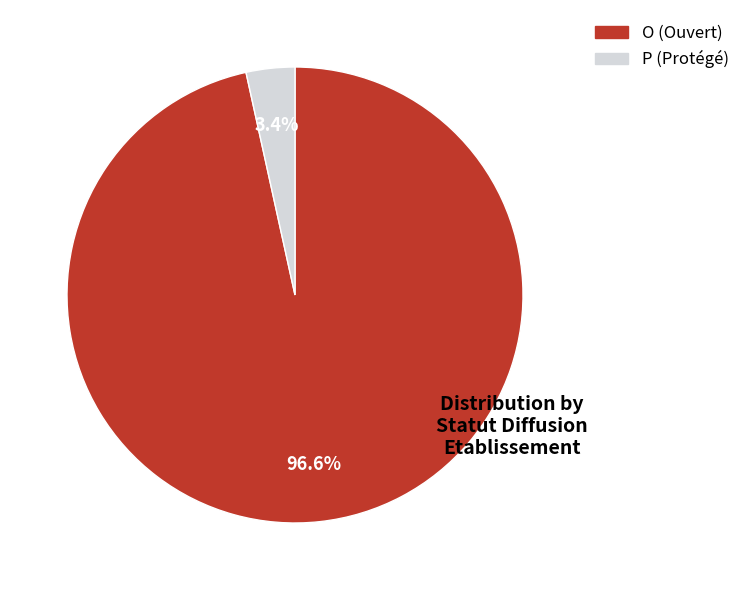

To the nearest percent, what portion does O represent?

97%